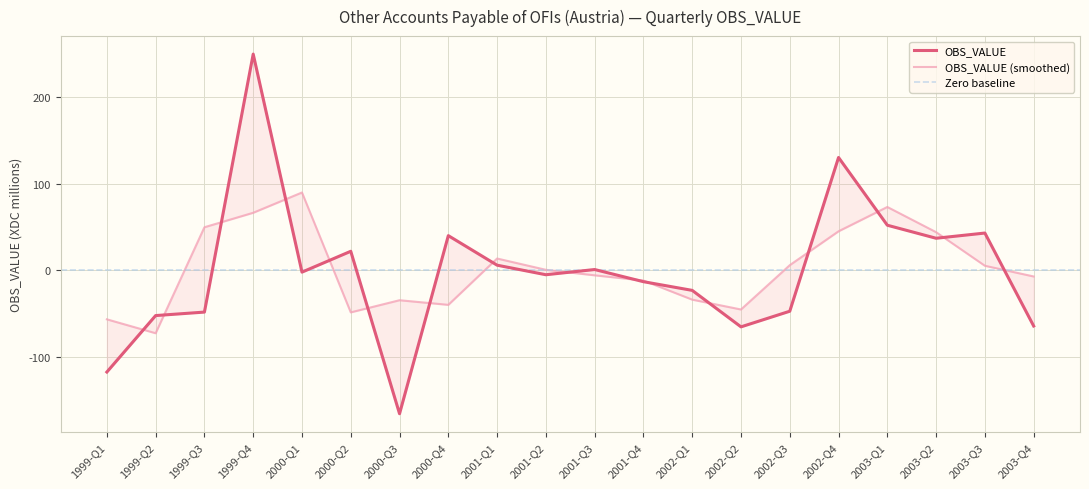

How many data points does each series have?

20